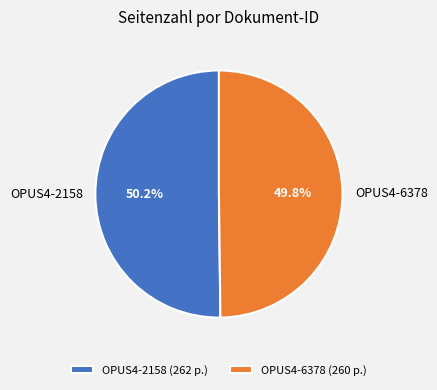

To the nearest percent, what portion does OPUS4-6378 represent?

50%